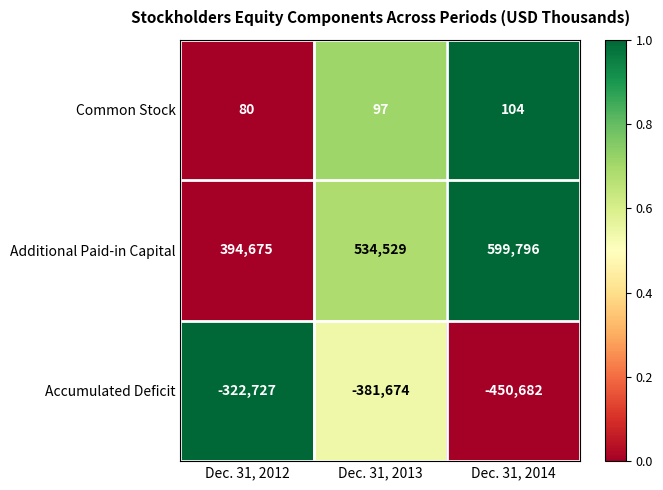

Which series changed the most between Dec. 31, 2013 and Dec. 31, 2014?

Accumulated Deficit